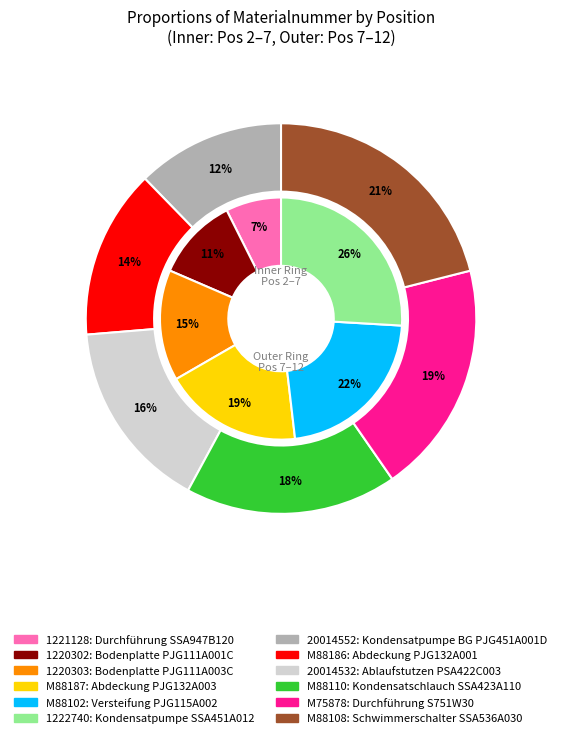

Does 1220303 account for over 50% of the chart?

No